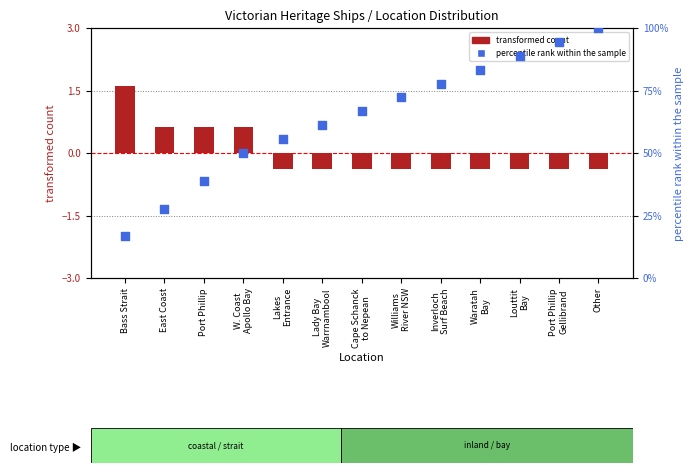

Which series reaches the minimum Y coordinate?

transformed count